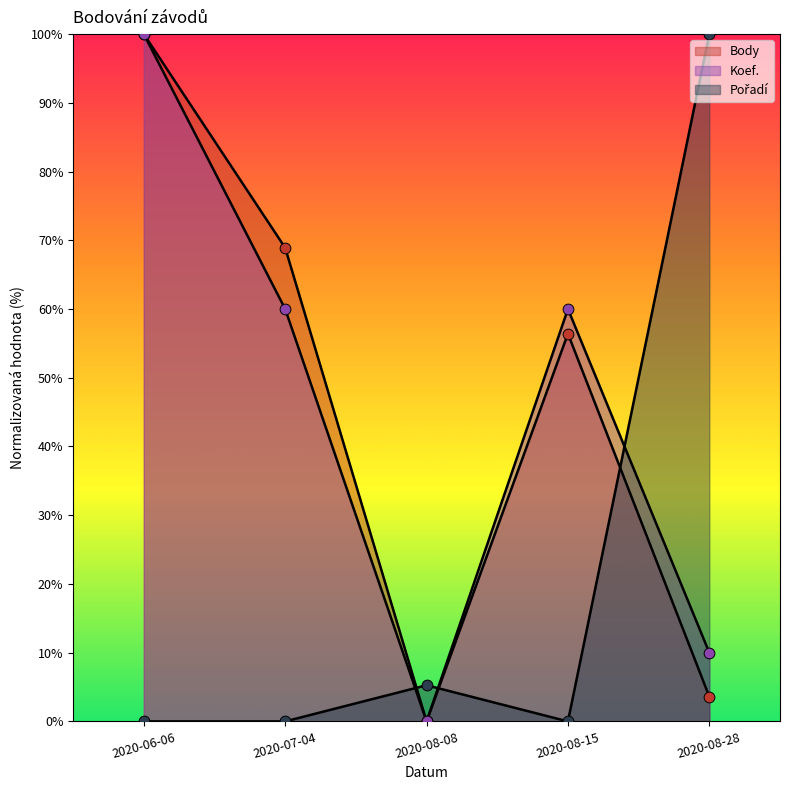

Which series has the largest total across all categories?

Koef.